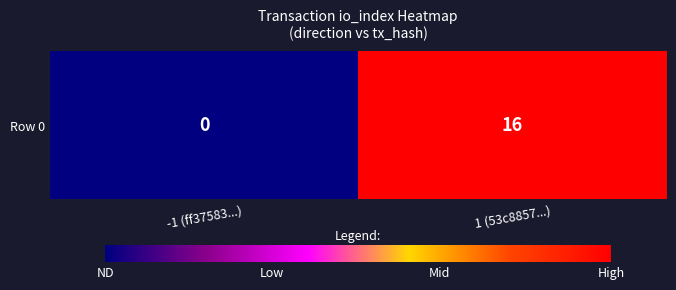

Rank the categories by value from highest to lowest.

1 (53c8857...), -1 (ff37583...)